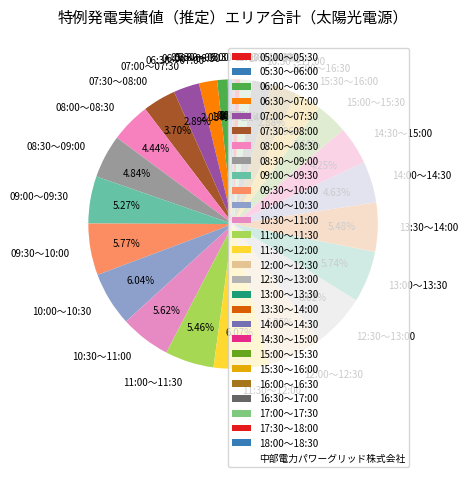

Is there any slice that represents more than half of the pie?

No